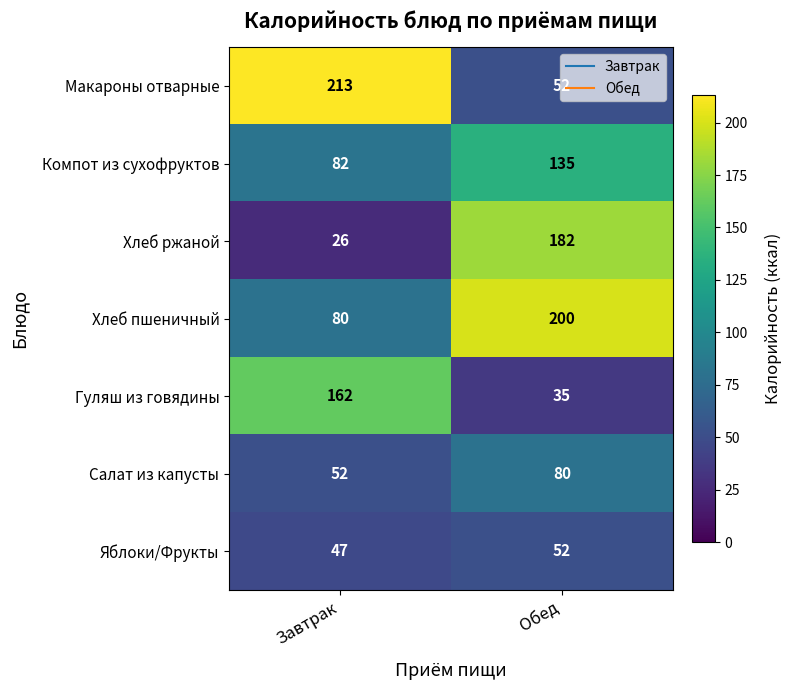

Where is Хлеб пшеничный nearest to the value 140?

Завтрак